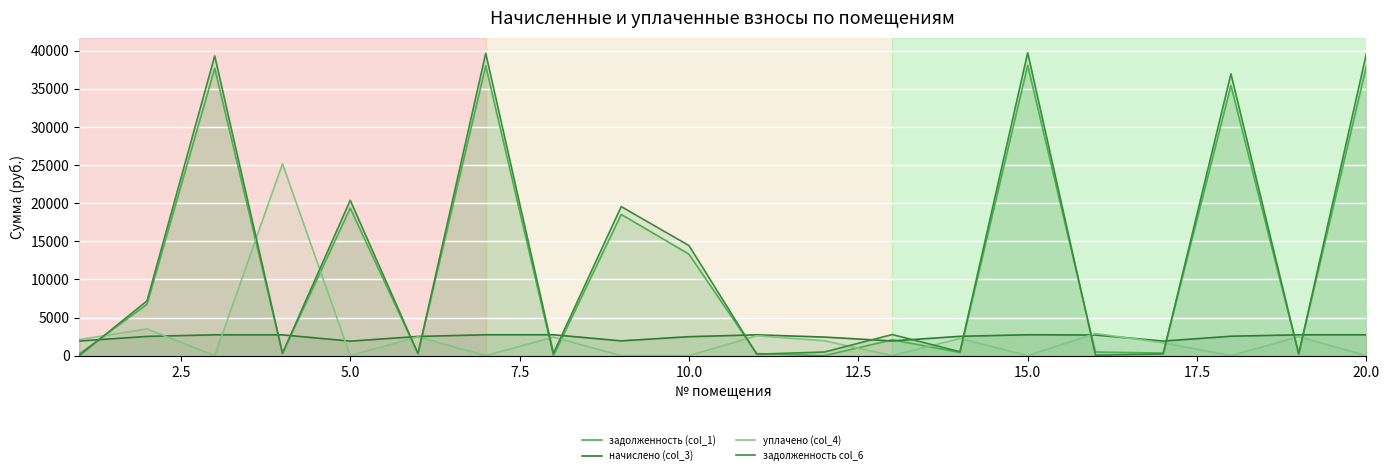

How many series are shown in this chart?

4